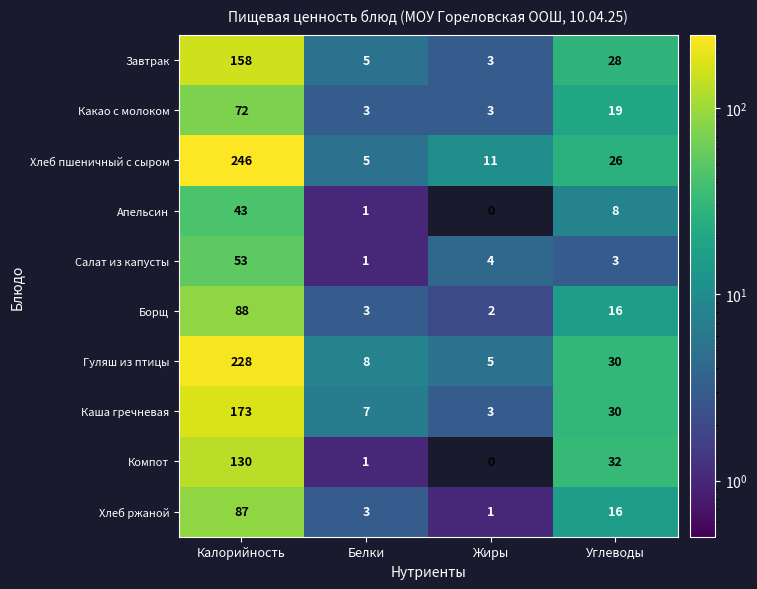

What is the highest value of the Хлеб ржаной series?

87